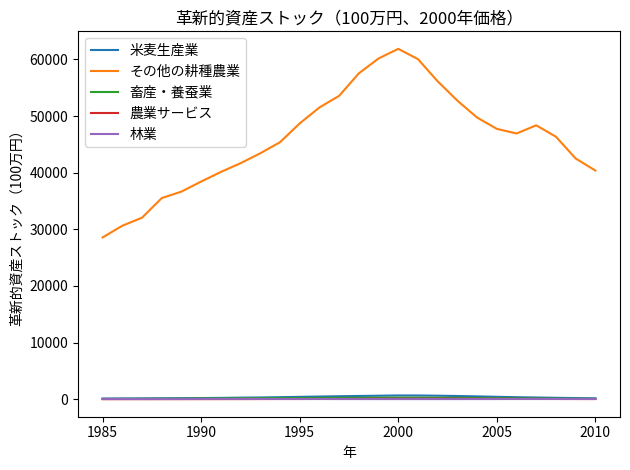

True or false: その他の耕種農業 and 農業サービス intersect in this chart.

False